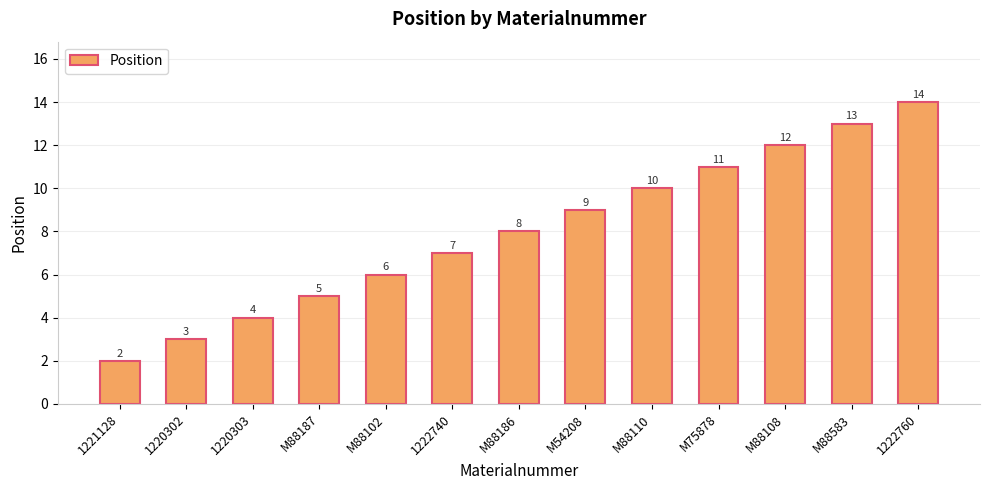

List the labels in order of value, largest first.

1222760, M88583, M88108, M75878, M88110, M54208, M88186, 1222740, M88102, M88187, 1220303, 1220302, 1221128